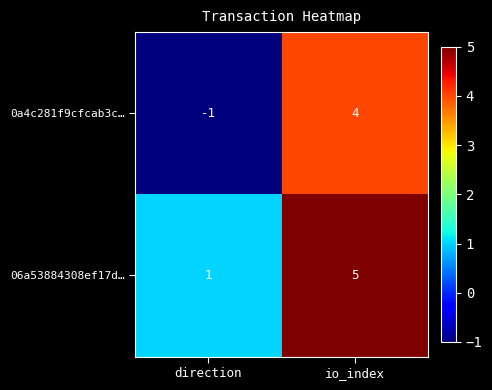

What is the difference between the highest and lowest values at io_index?

1